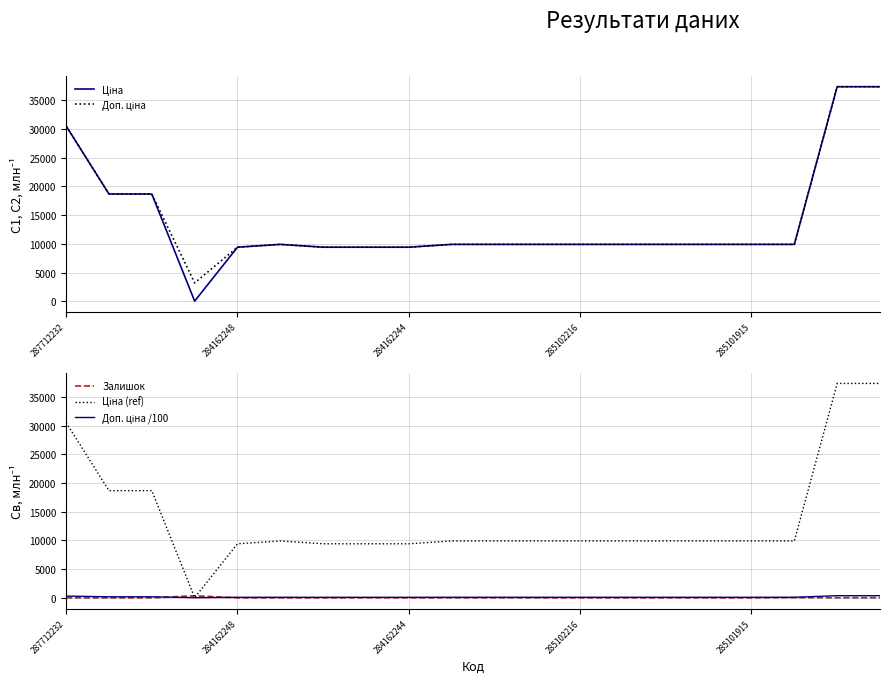

The Ціна (ref) series shows 9908.5 at 285102216. True or false?

True